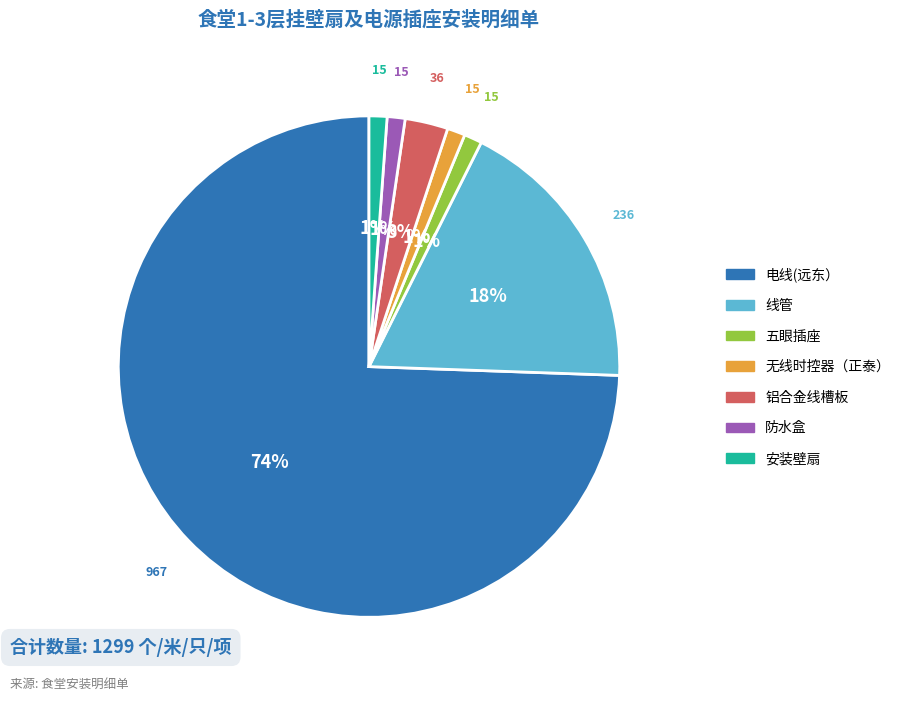

Which slice is the largest?

电线(远东）